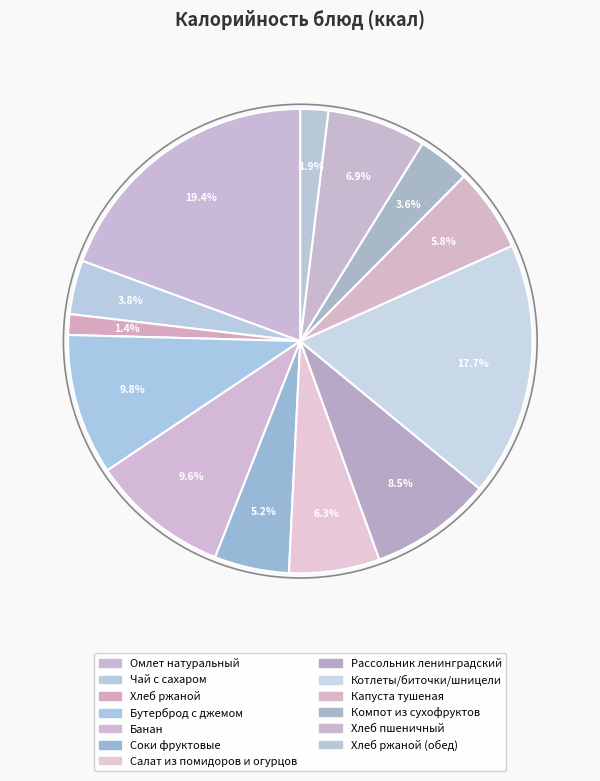

How much of the chart is everything except Капуста тушеная?

94.2%